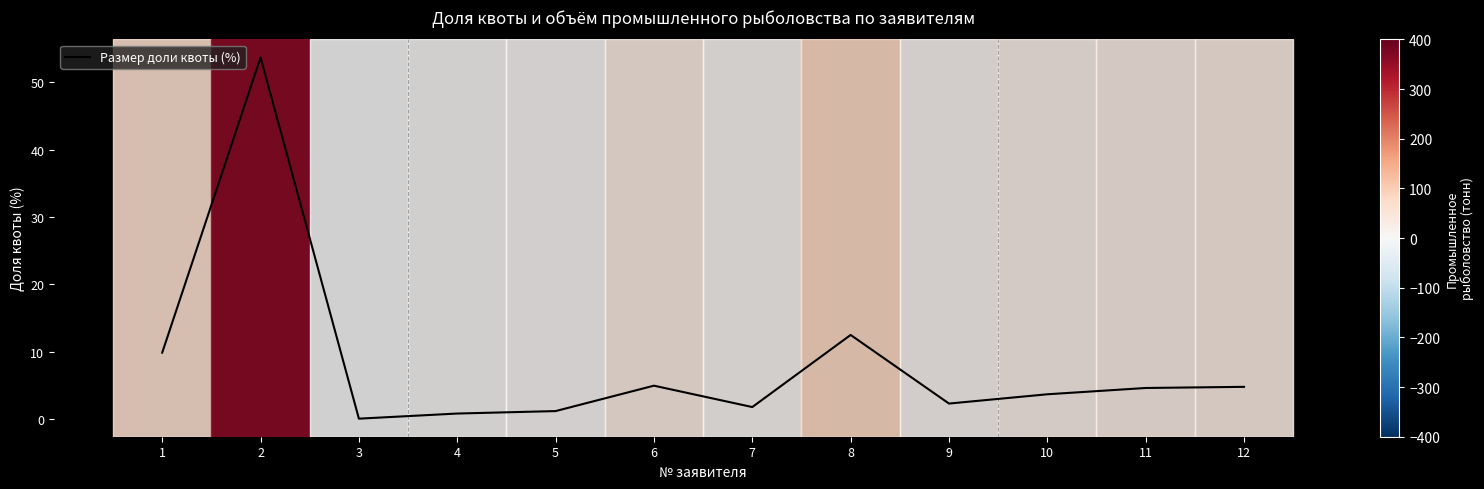

What is the sum of all values?

100.0